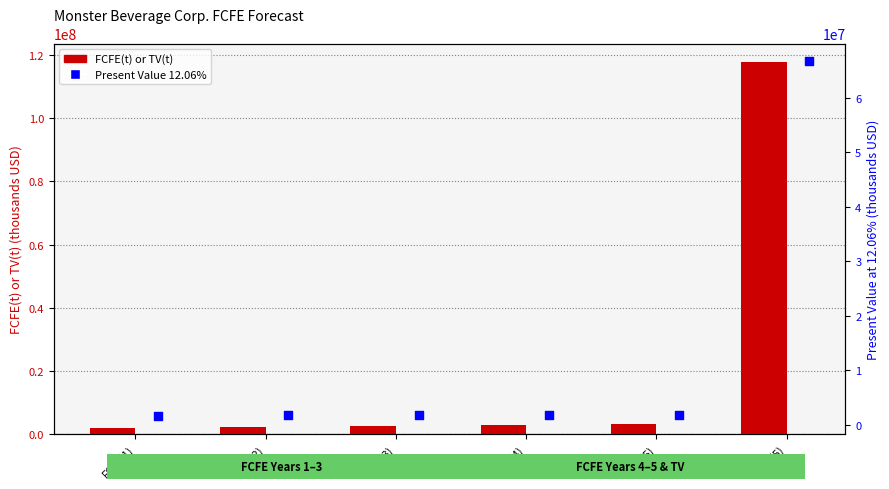

Which series has the widest spread of Y values?

FCFE(t) or TV(t)